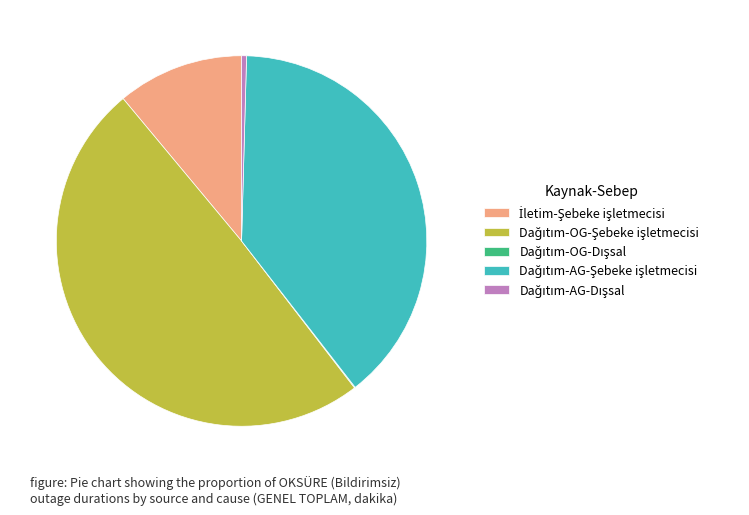

Is there a majority slice in this chart?

No